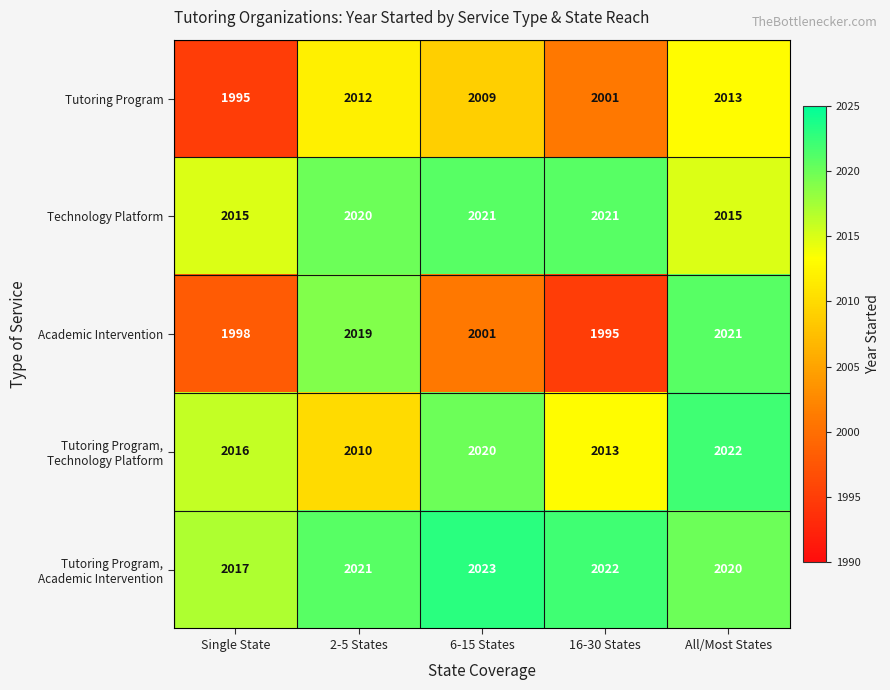

What is the sum of the Technology Platform values at 16-30 States and All/Most States?

4036